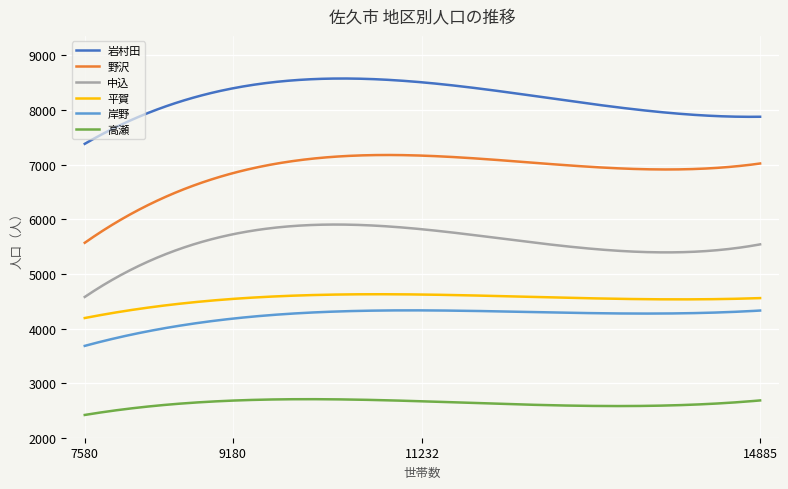

Which series has the largest total across all categories?

岩村田